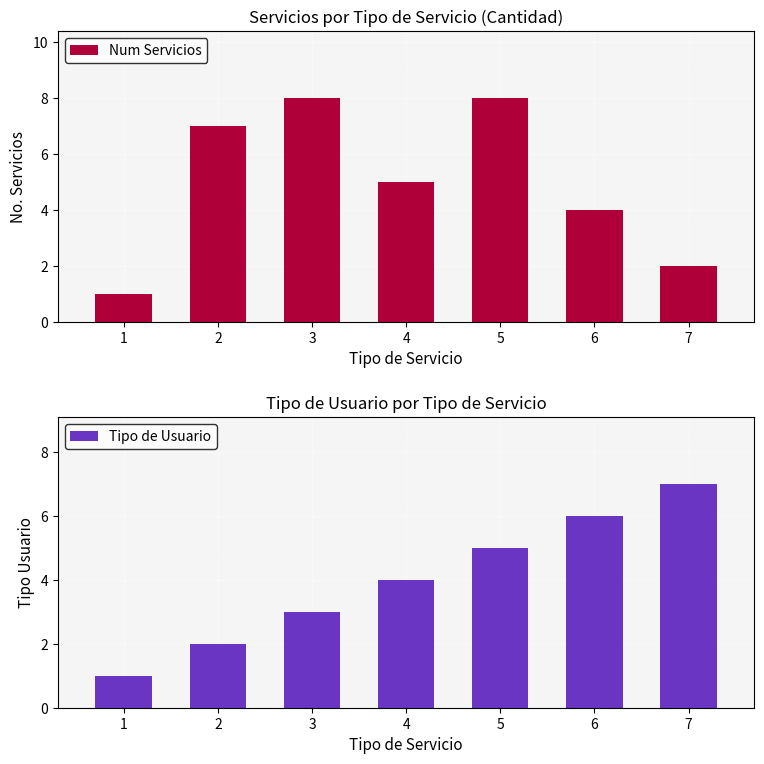

Is it true that Tipo de Usuario equals 7 at 5?

False